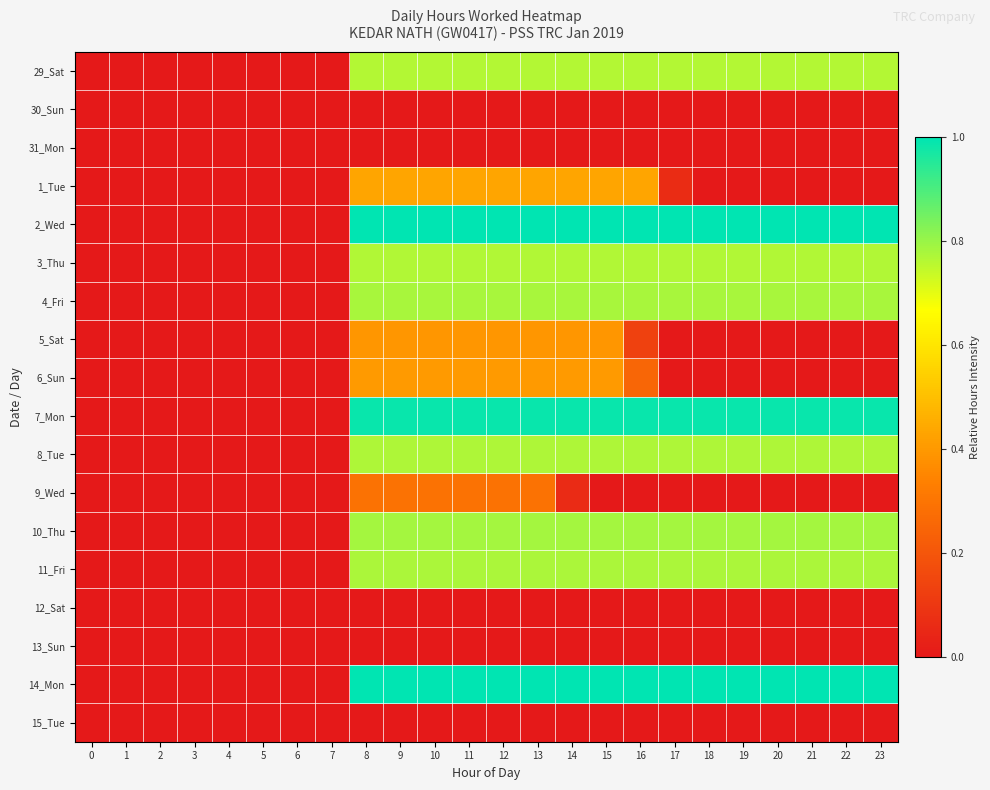

Count the number of data series in this chart.

18